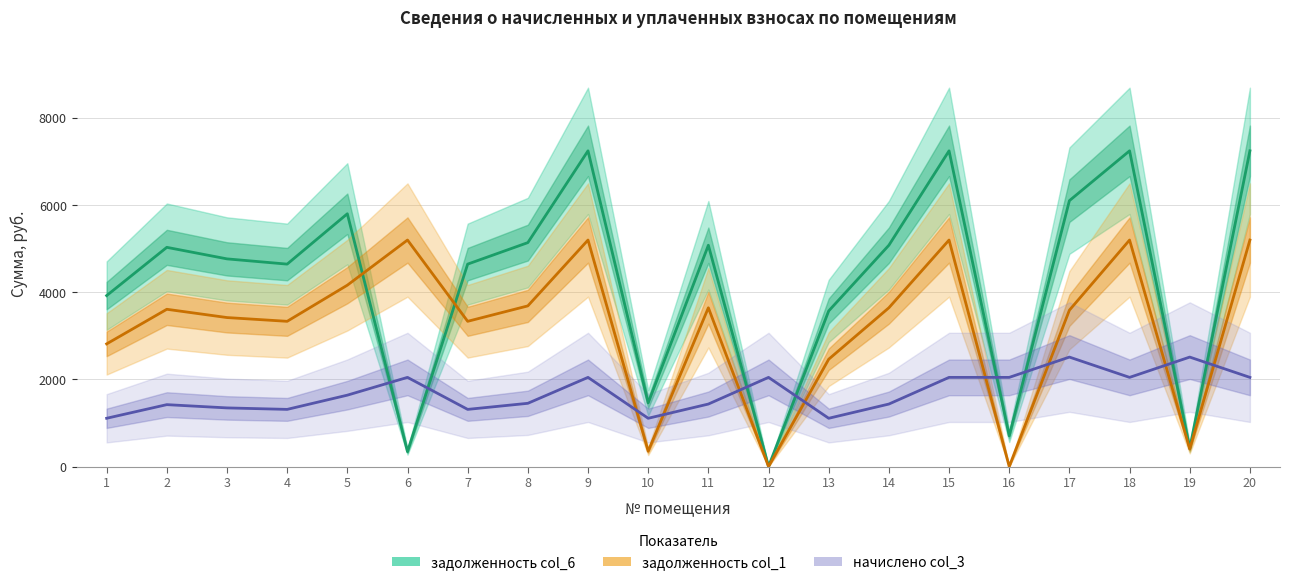

Read the задолженность col_6 value at 17.

6105.0